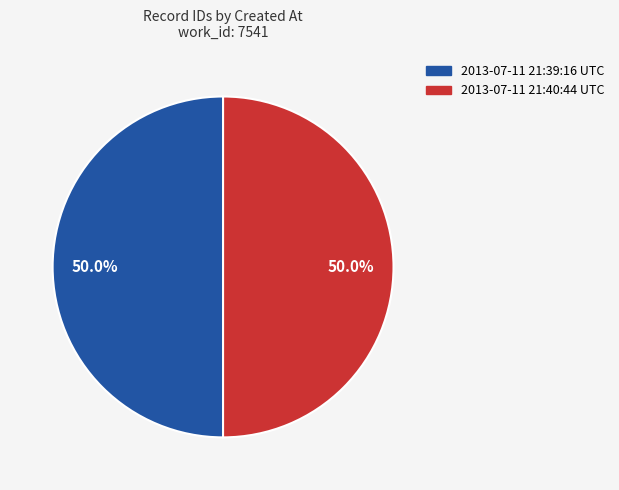

What percentage is the 2013-07-11 21:40:44 UTC slice, to the nearest percent?

50%